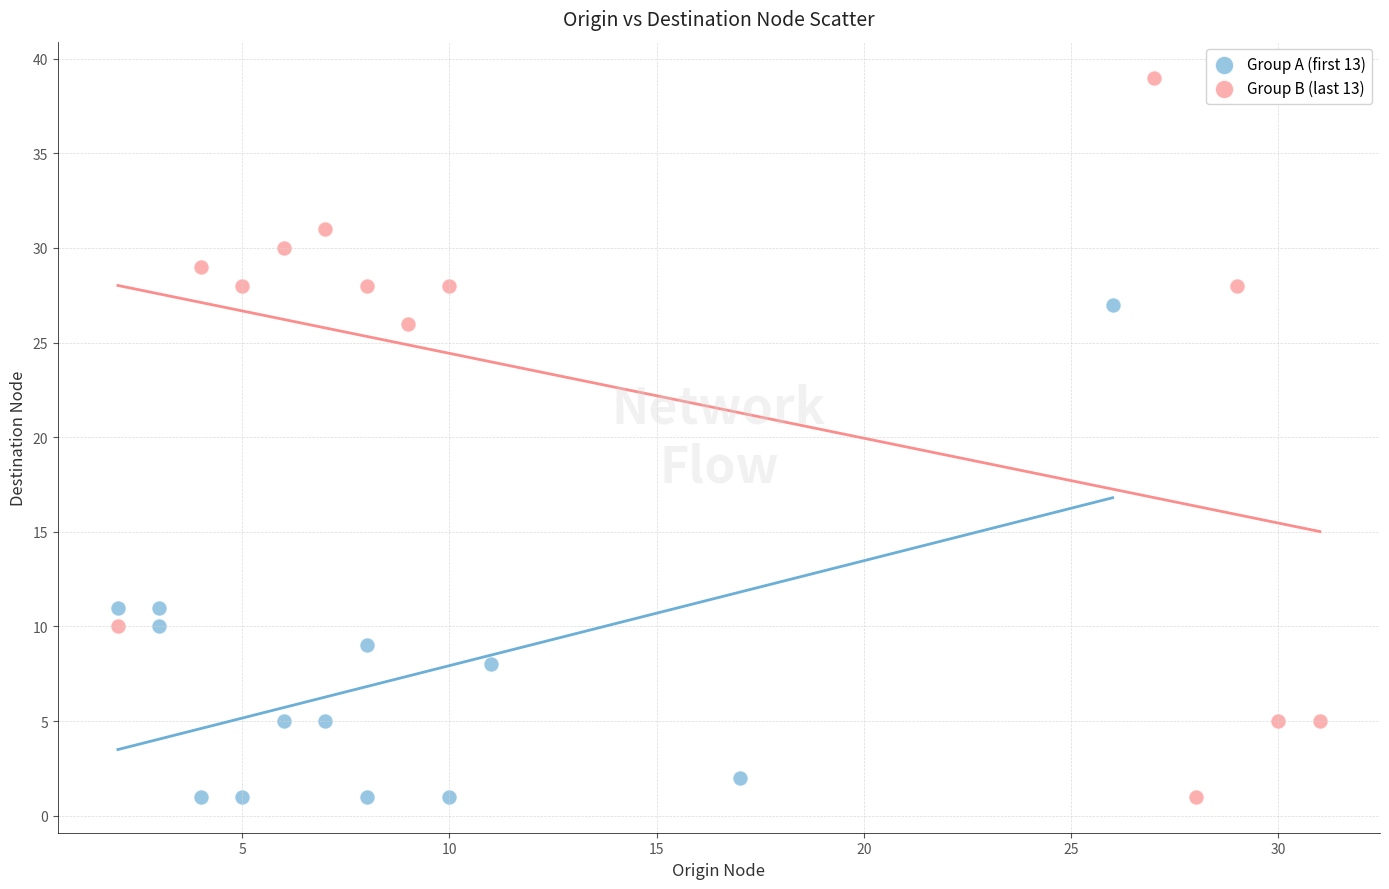

Which series contains the highest Y value?

Group B (last 13)